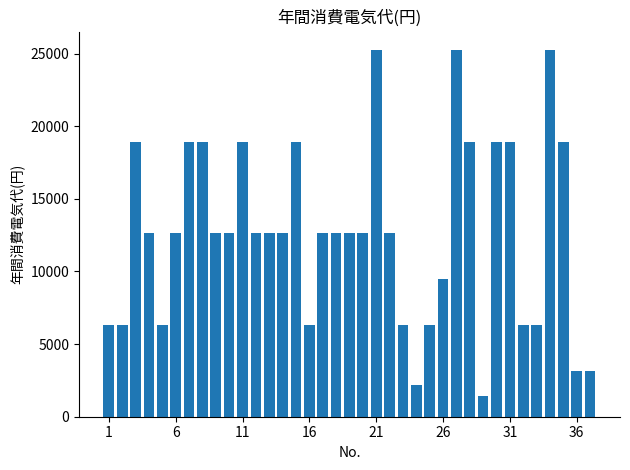

What is the value of the 36th bar from the left?

3157.1